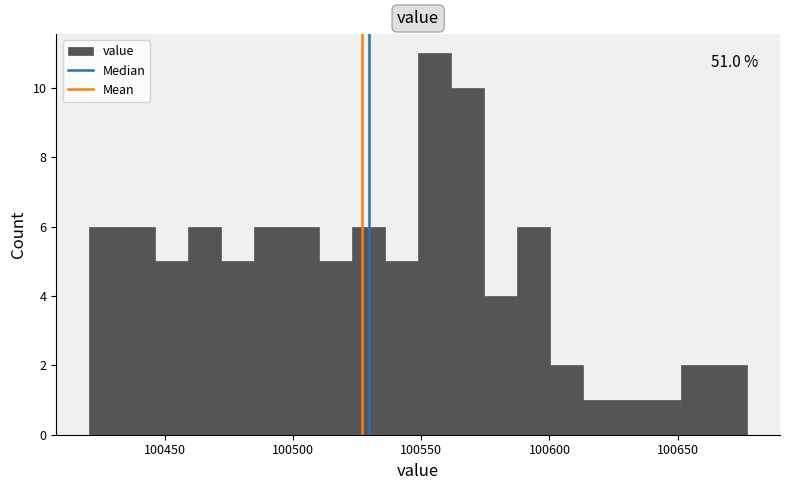

Read against the x-axis, roughly where is the centre of the tallest bar?

100555